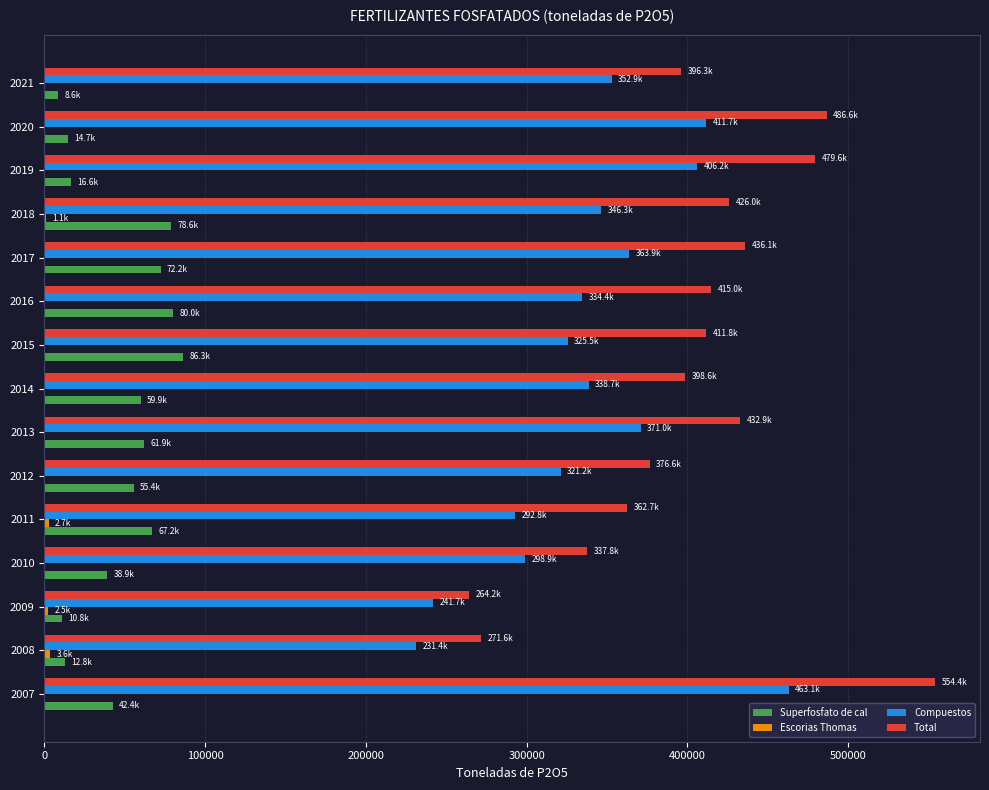

What is the sum of all Compuestos values?

5099704